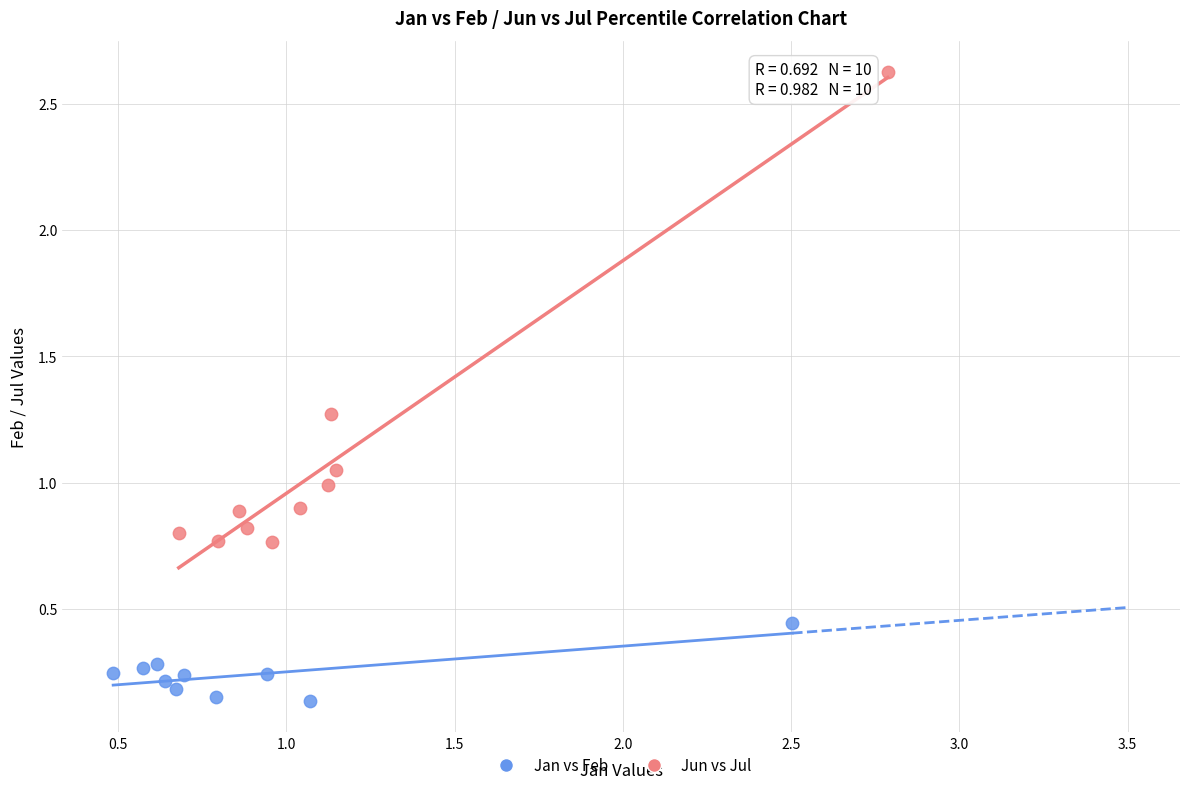

Which series has the largest Y range (max minus min)?

Jun vs Jul